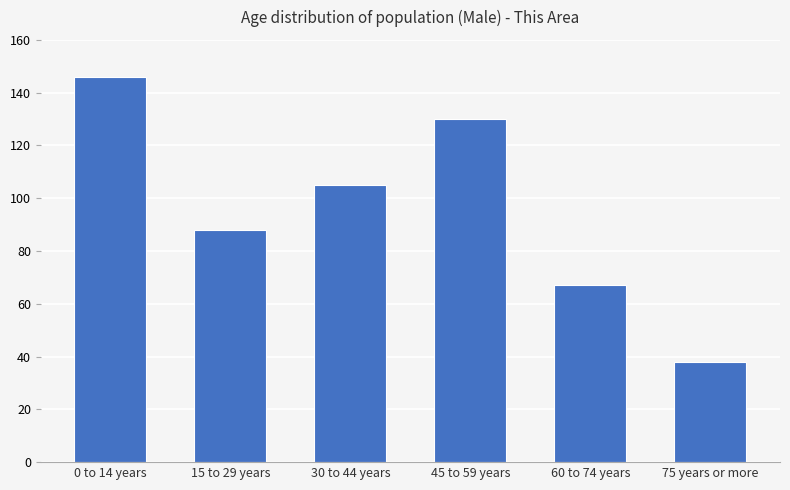

What position from the right is 60 to 74 years?

2